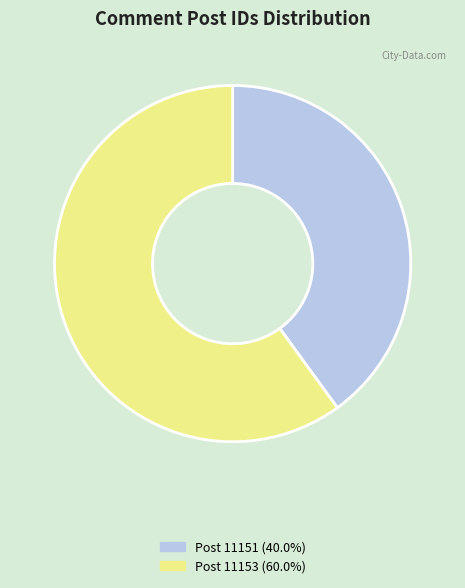

How many slices are in this pie chart?

2